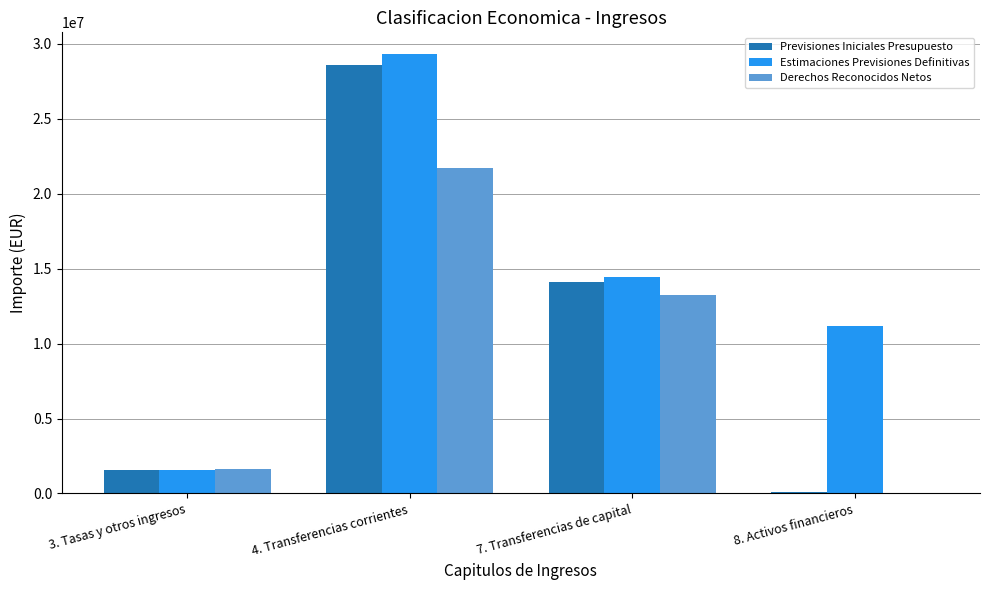

Which series changed the most between 4. Transferencias corrientes and 8. Activos financieros?

Previsiones Iniciales Presupuesto